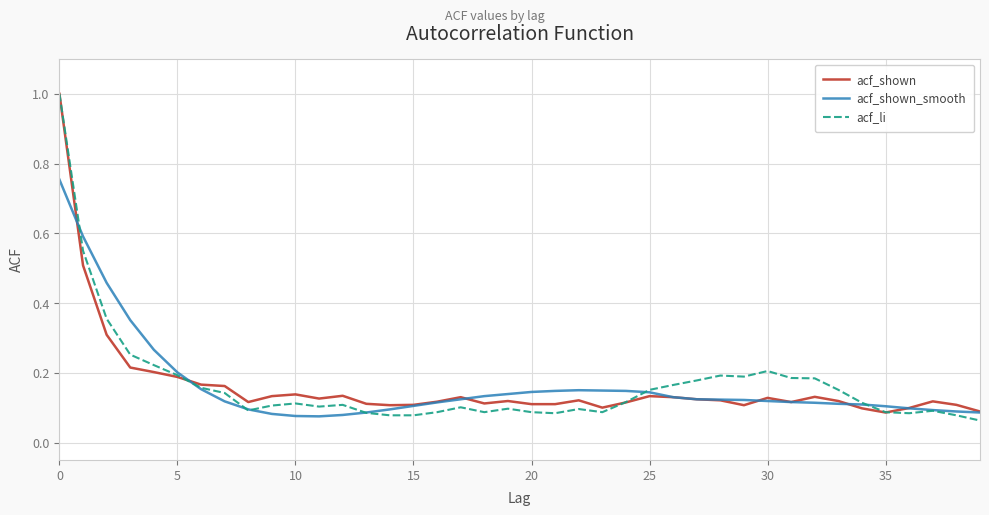

What is the greatest value displayed?

1.0